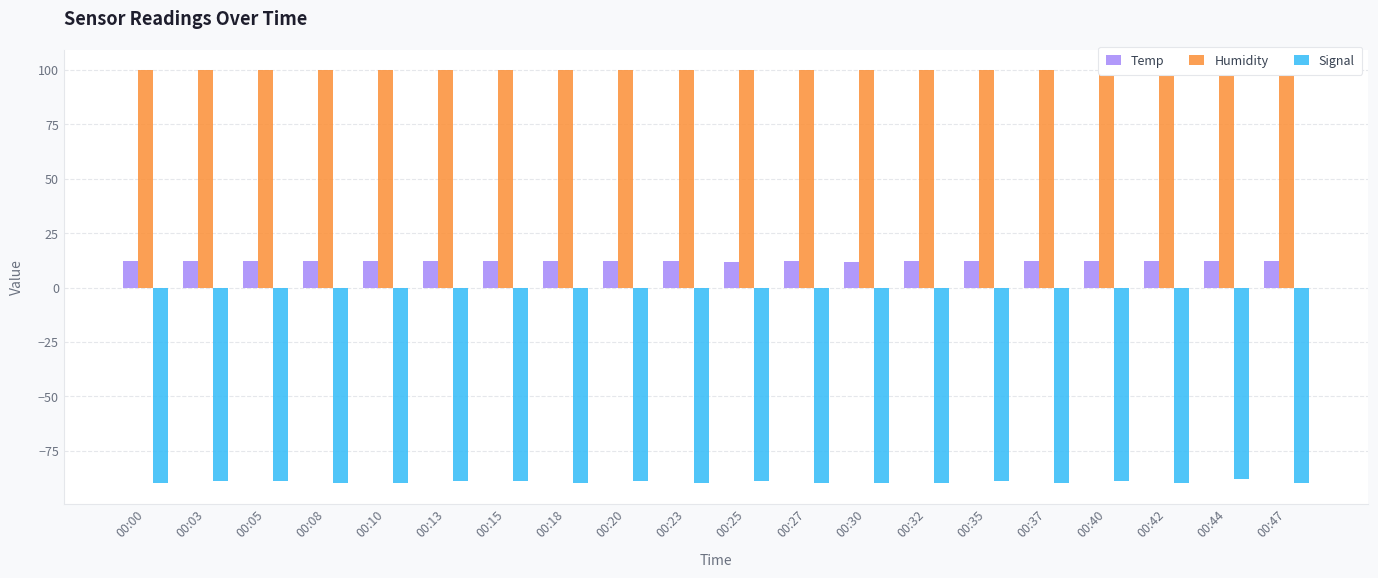

What is the value of the Signal bar at the 16th from the left?

-90.0